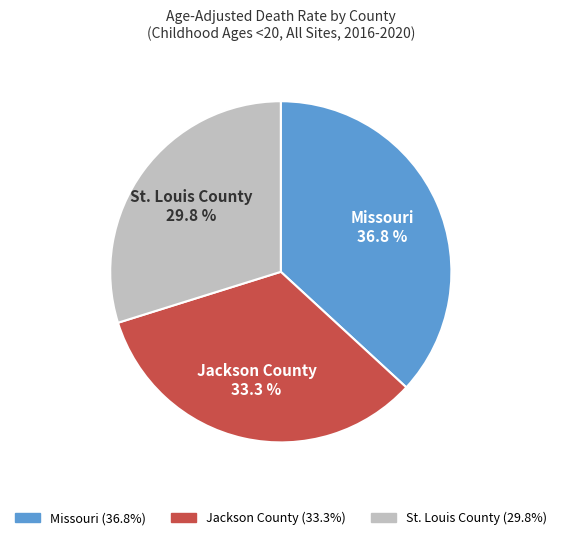

Combined, what portion of the pie is Missouri and Jackson County?

70.2%